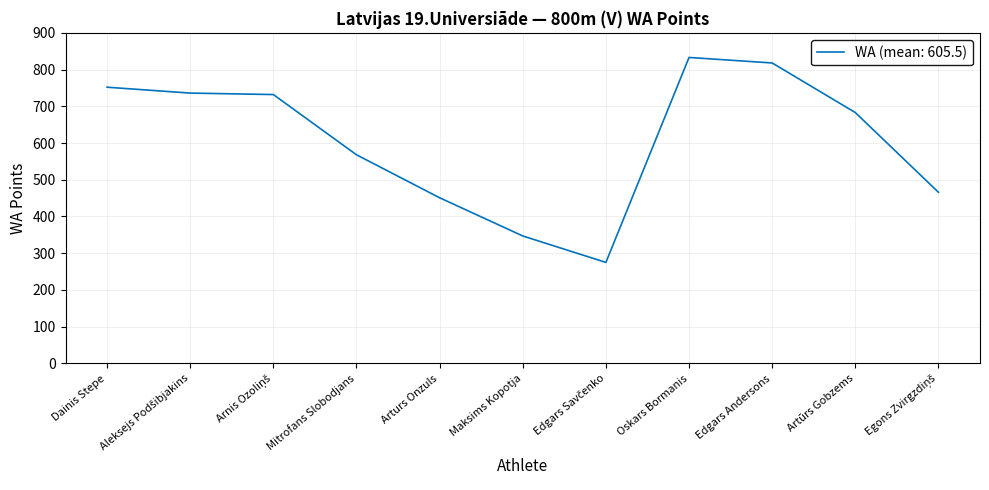

Between Maksims Kopotja and Edgars Andersons, which is larger?

Edgars Andersons